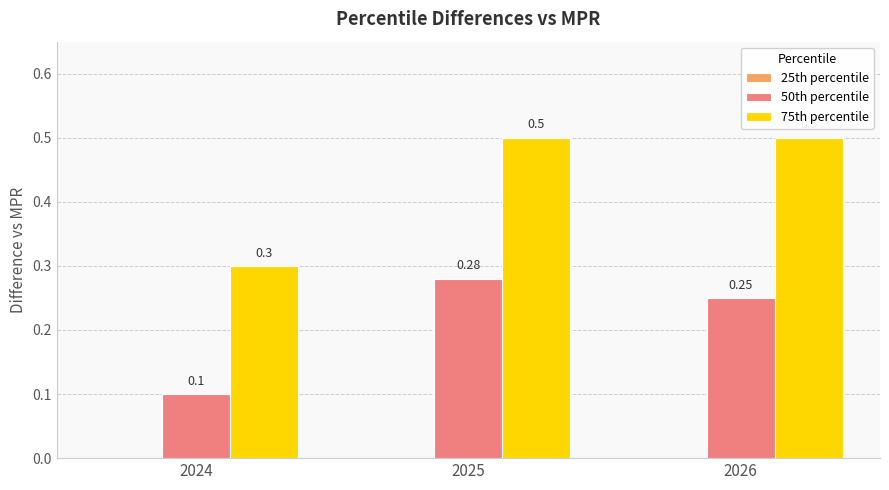

How many bars are there in total?

6